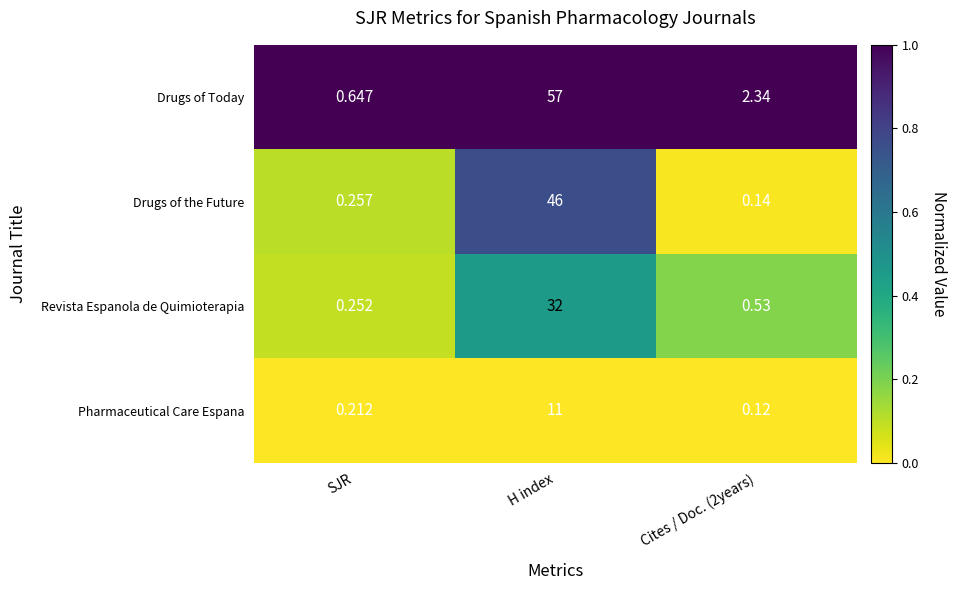

What is the maximum value shown in the chart?

57.0